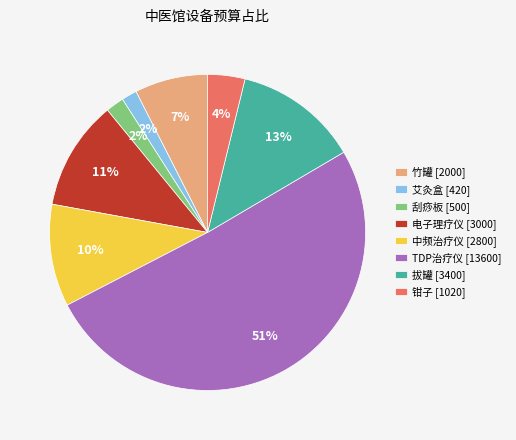

Between 拔罐 [3400] and 艾灸盒 [420], which is larger?

拔罐 [3400]